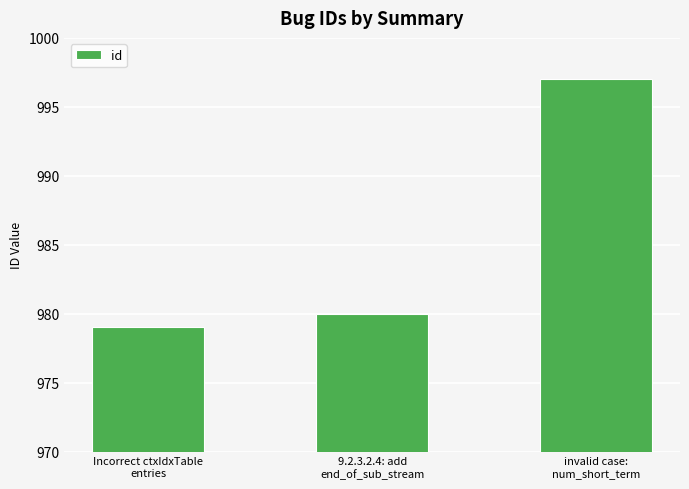

What is the label of the 2nd bar from the left?

9.2.3.2.4: add
end_of_sub_stream